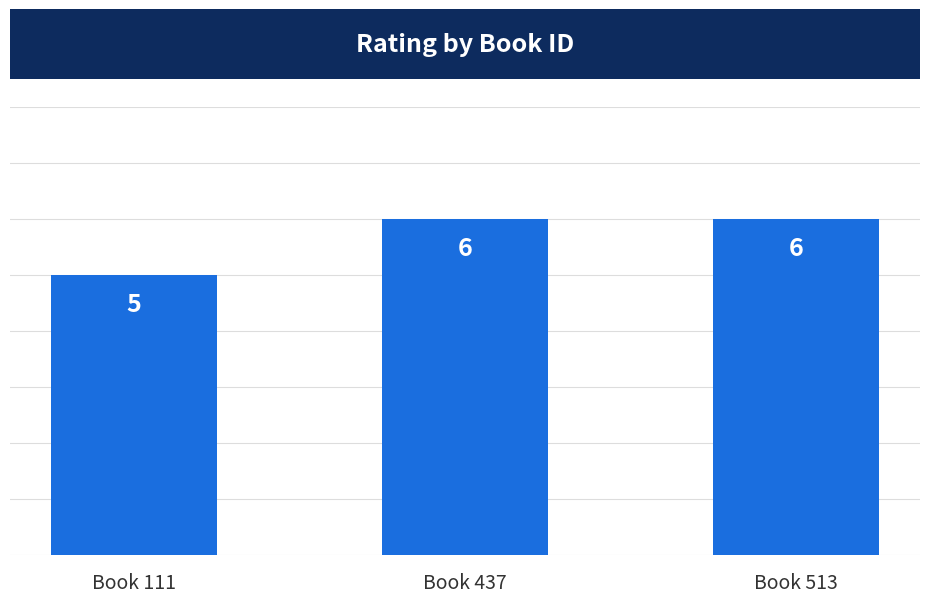

Is it true that the value at Book 513 is 2?

False